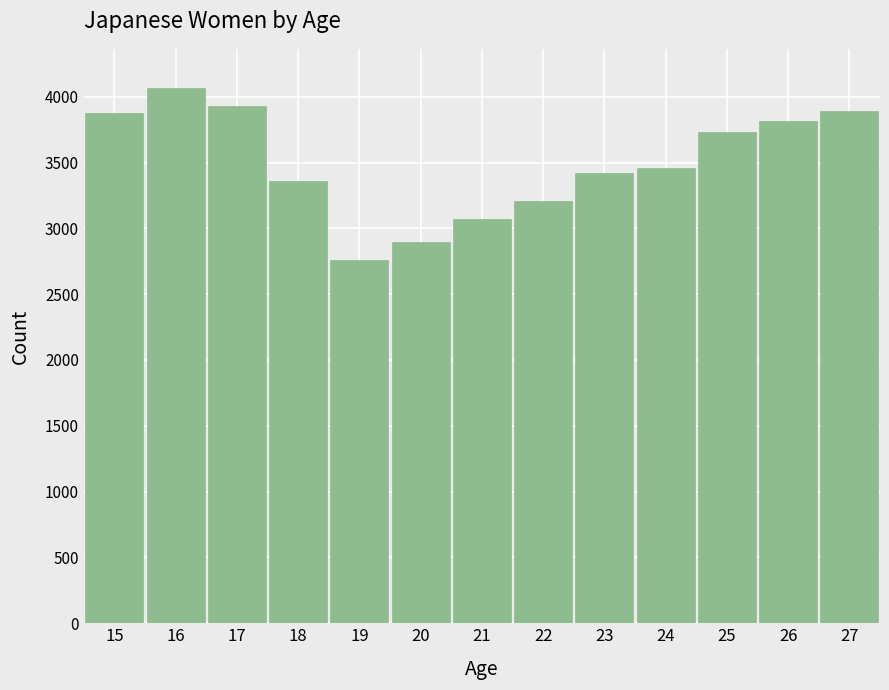

What is the sum of all values?

45490